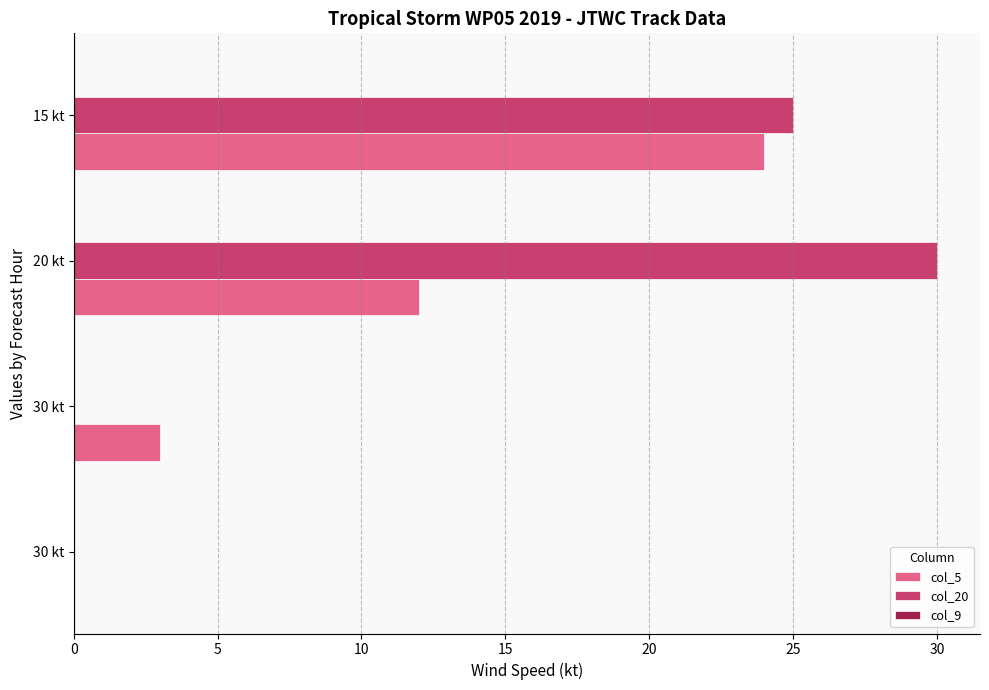

How many series are shown in this chart?

2